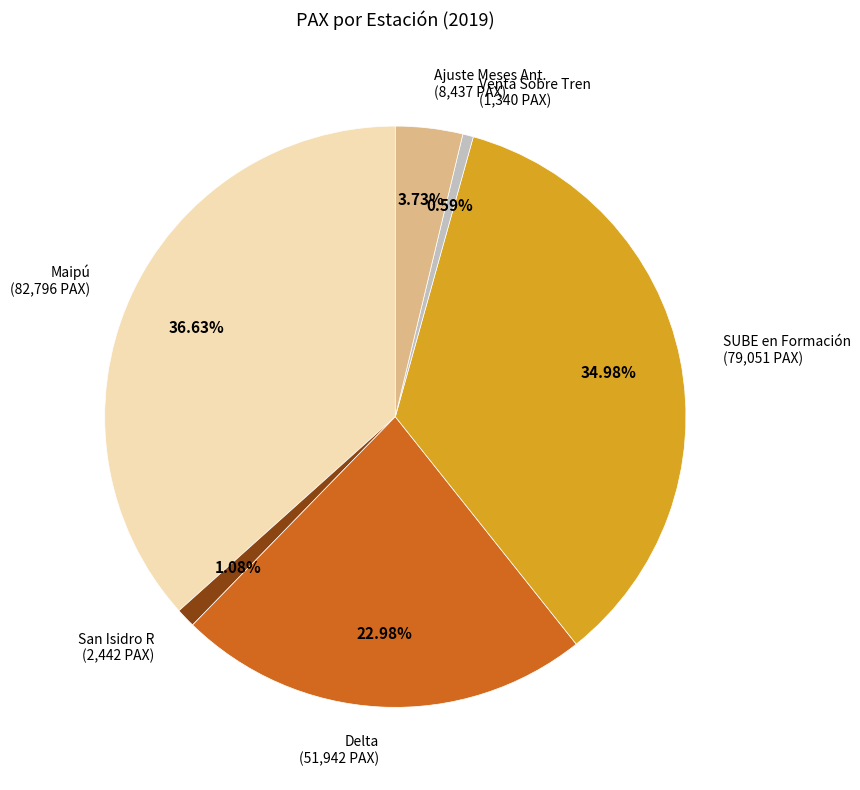

Is there a majority slice in this chart?

No